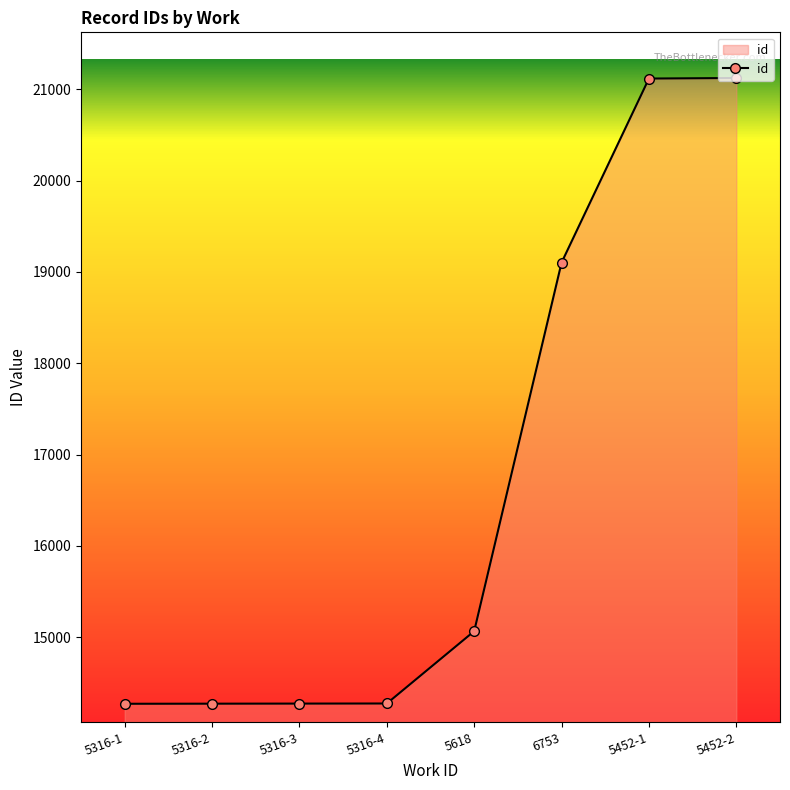

What is the change in value from 5618 to 6753?

+4036